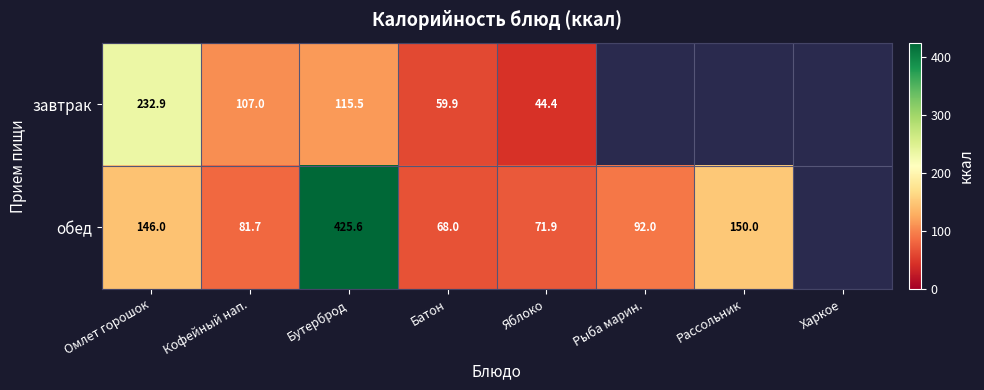

At how many categories does at least one series exceed 416?

1